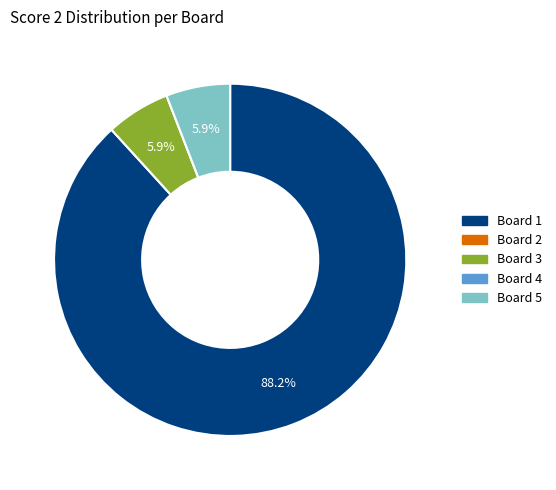

Combined, what portion of the pie is Board 1 and Board 5?

94.1%